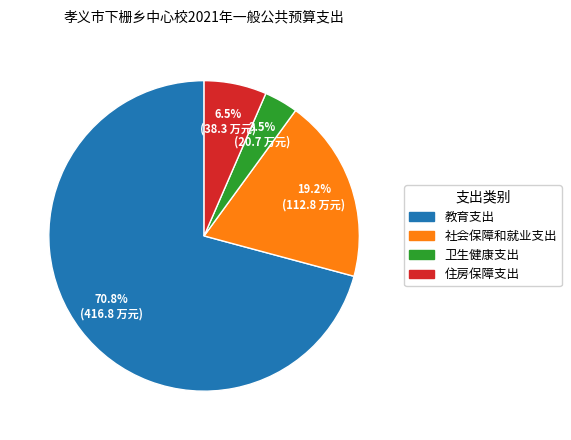

How many segments does this pie chart have?

4